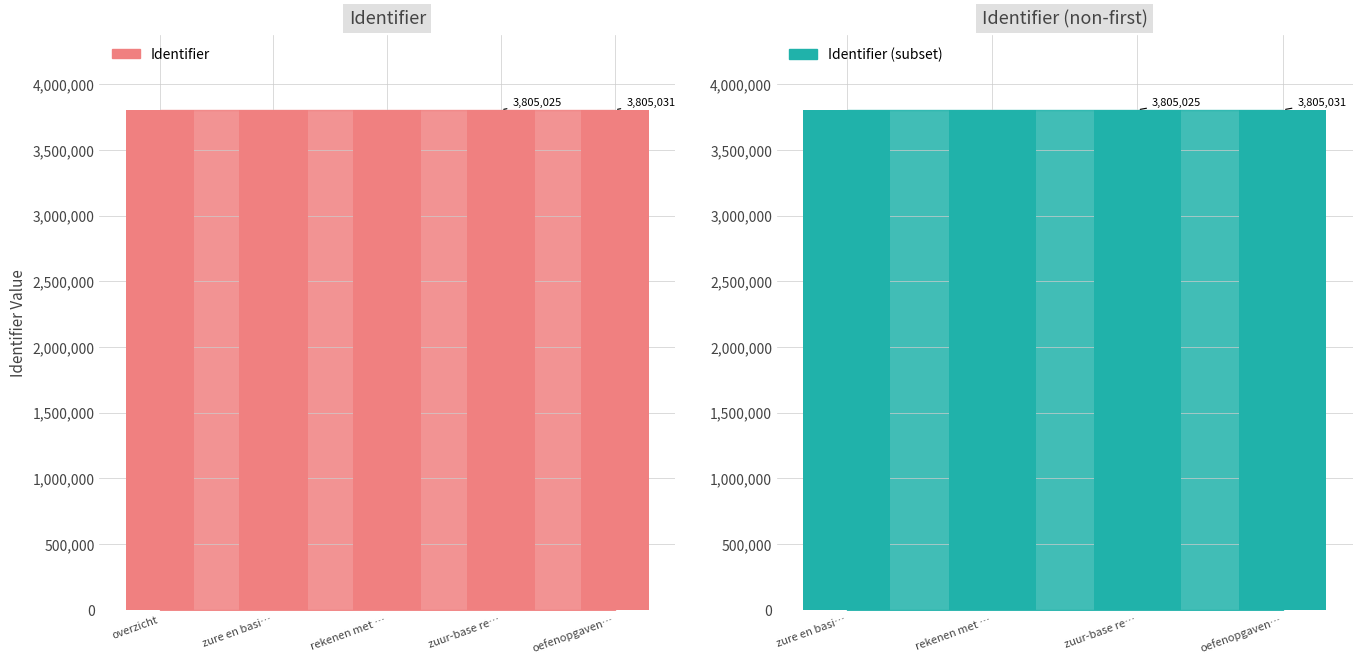

What is the average value?

3805025